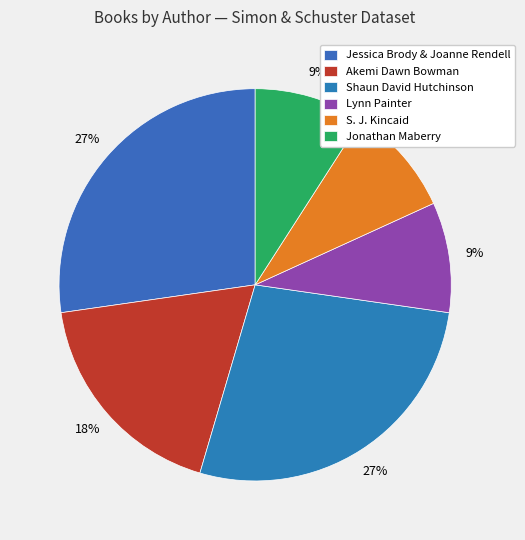

Which category has the biggest portion of the pie?

Jessica Brody & Joanne Rendell